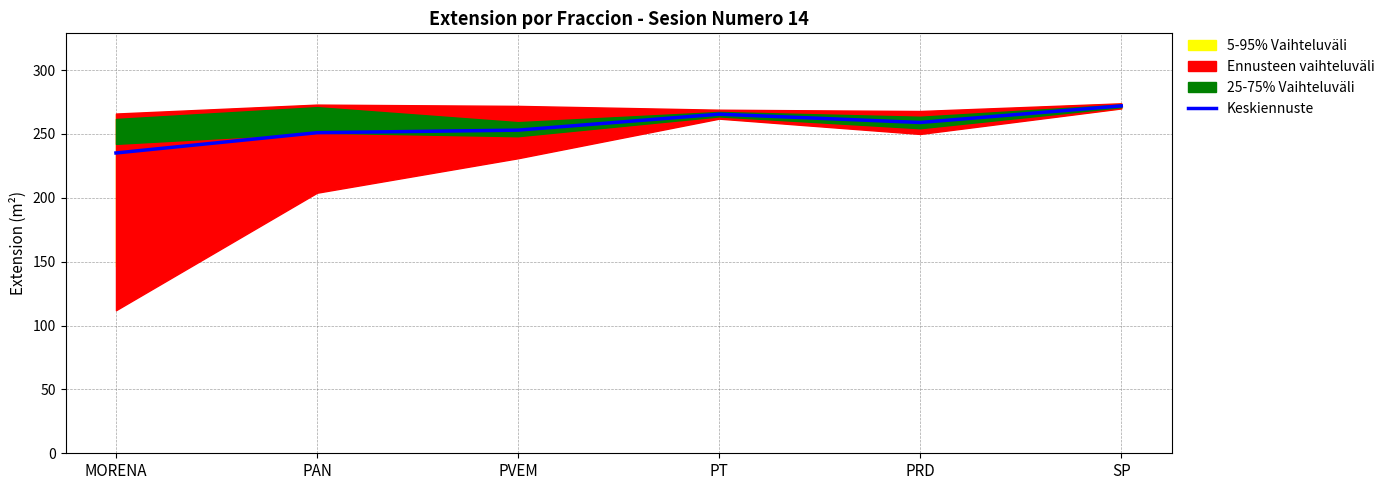

Is it true that the value at SP is 150.4?

False